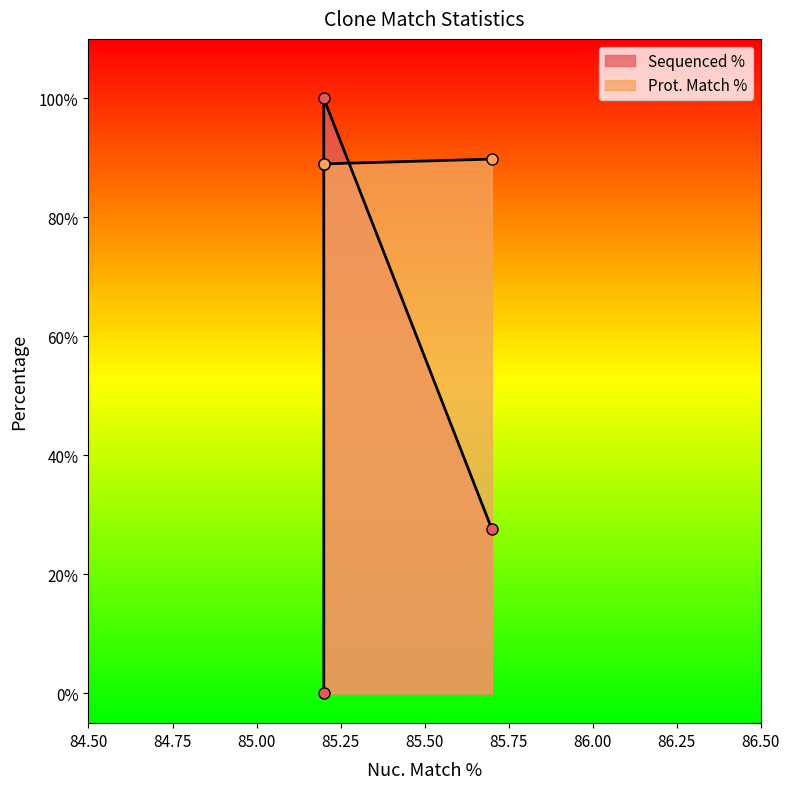

Reading left to right, what are all the values shown in this chart?

Sequenced %: 85.7=27.6	85.2=100.0	85.2=0.0
Prot. Match %: 85.7=89.8	85.2=89.0	85.2=89.0